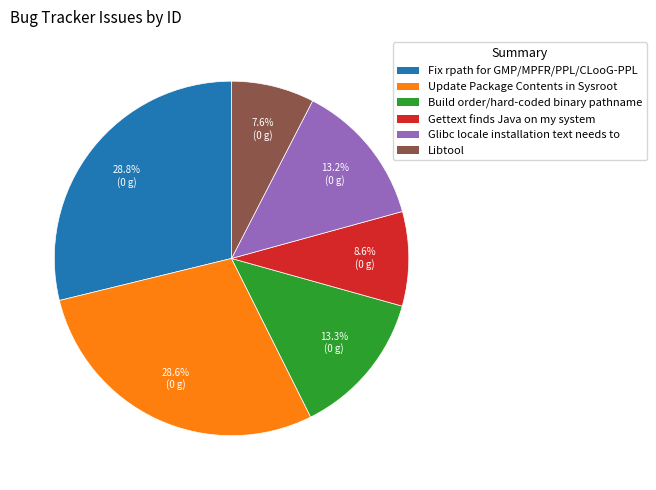

To the nearest percent, what is the average slice percentage?

17%